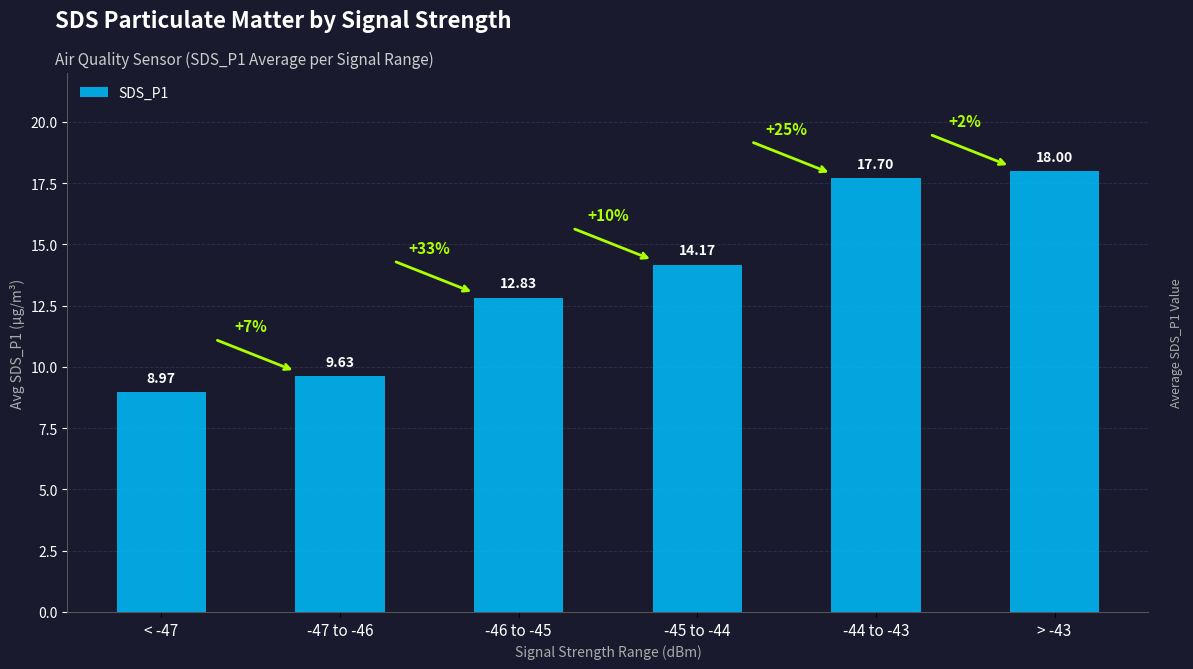

Is it true that the value at -45 to -44 is 14.2?

True